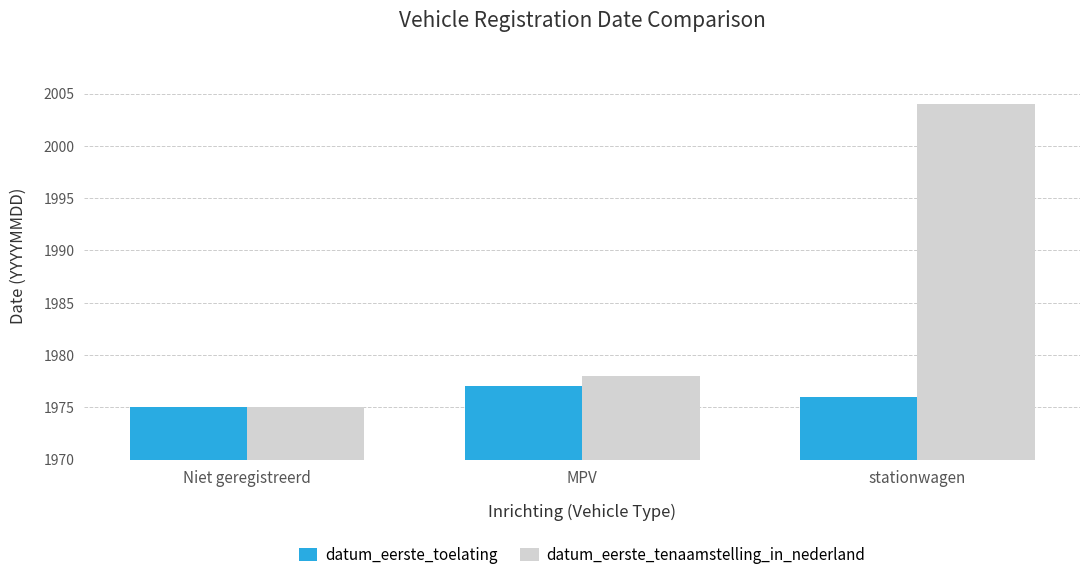

What is the difference between the maximum and minimum values in the datum_eerste_toelating series?

2